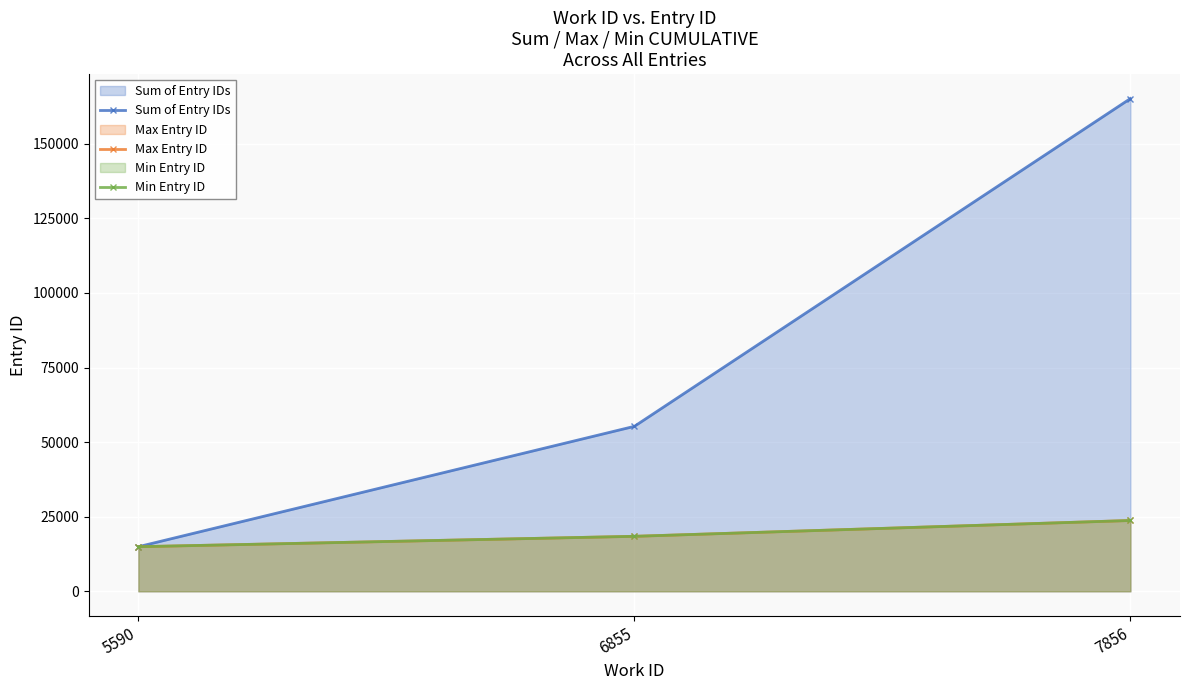

Is the value of Sum of Entry IDs at 7856 greater than the value of Min Entry ID at 6855?

Yes